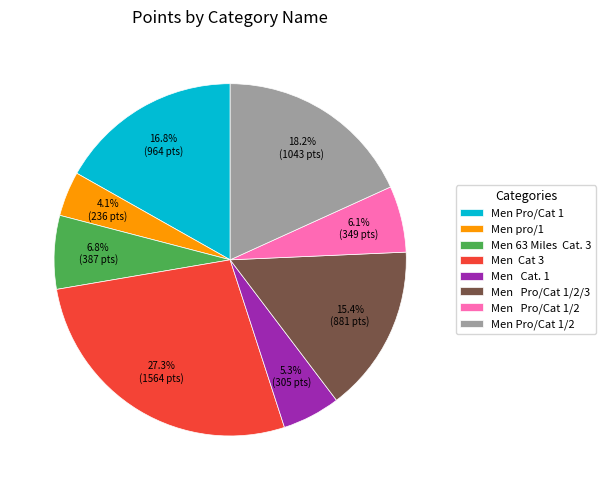

To the nearest percent, what is the average slice percentage?

12%